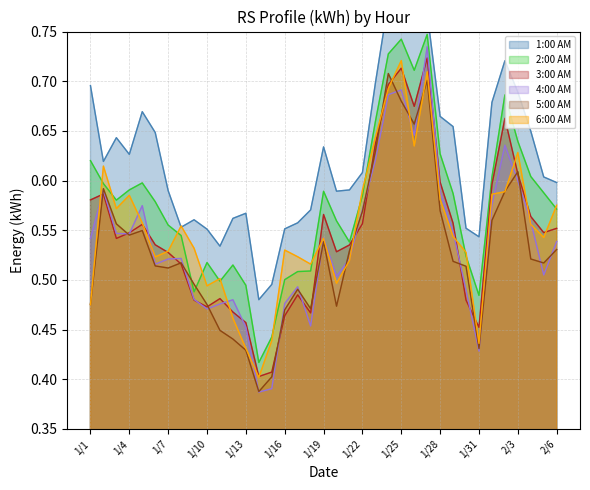

Does the chart display data point markers on the line(s)?

No